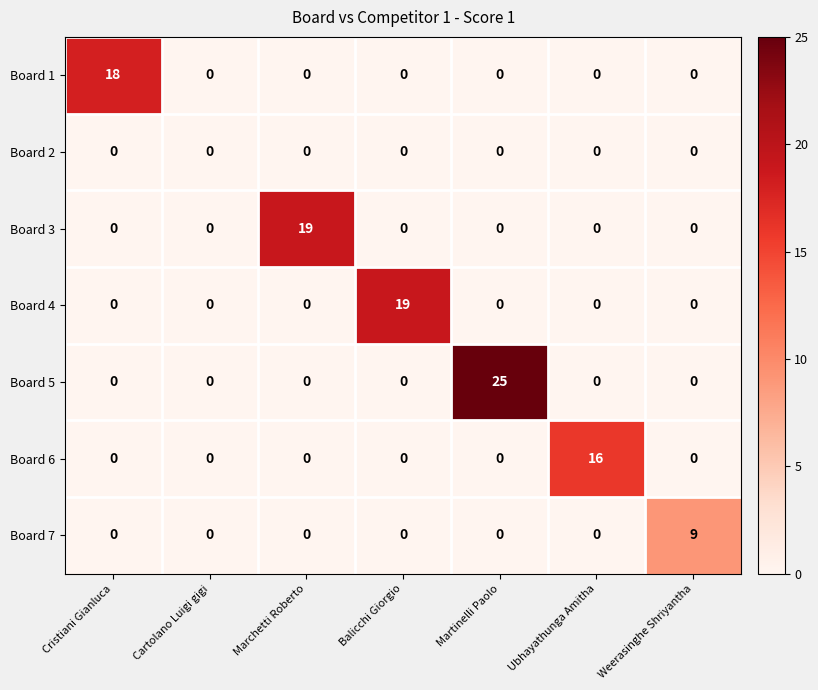

How many categories are shown in the chart?

7